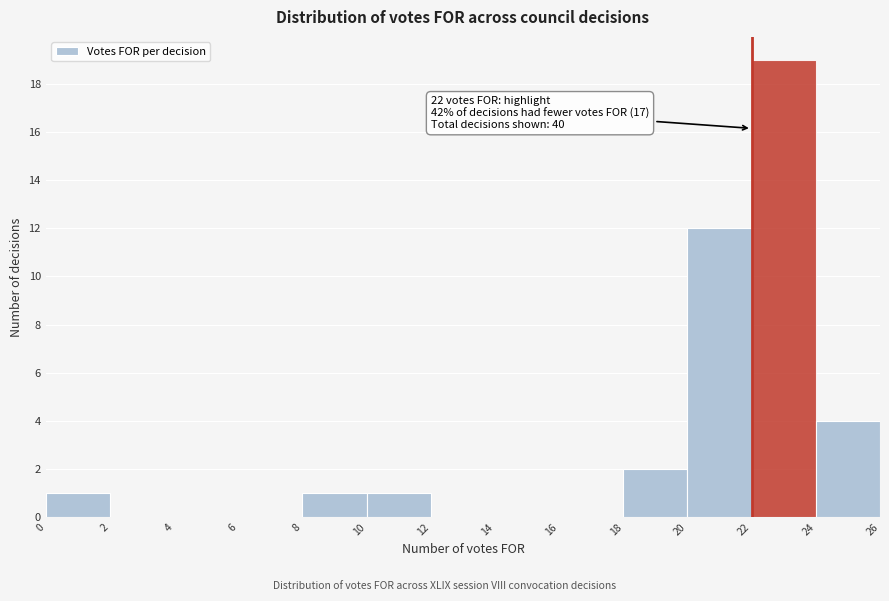

Which range on the x-axis has the tallest bar?

22 to 24